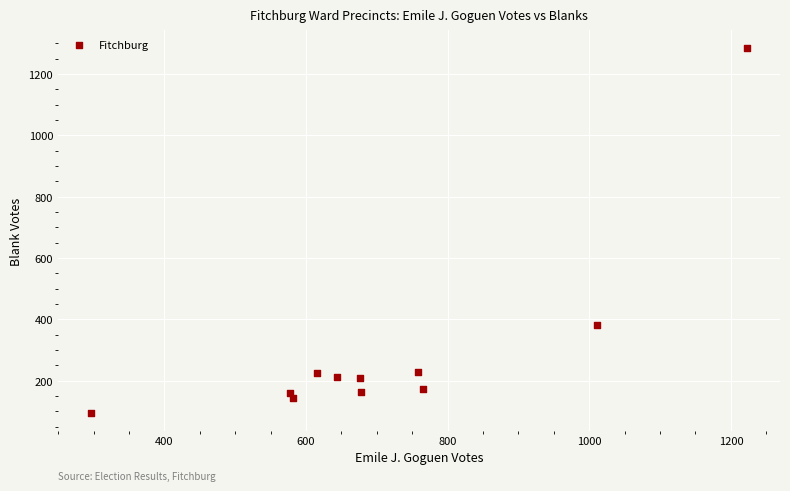

What is the average Y value?

297